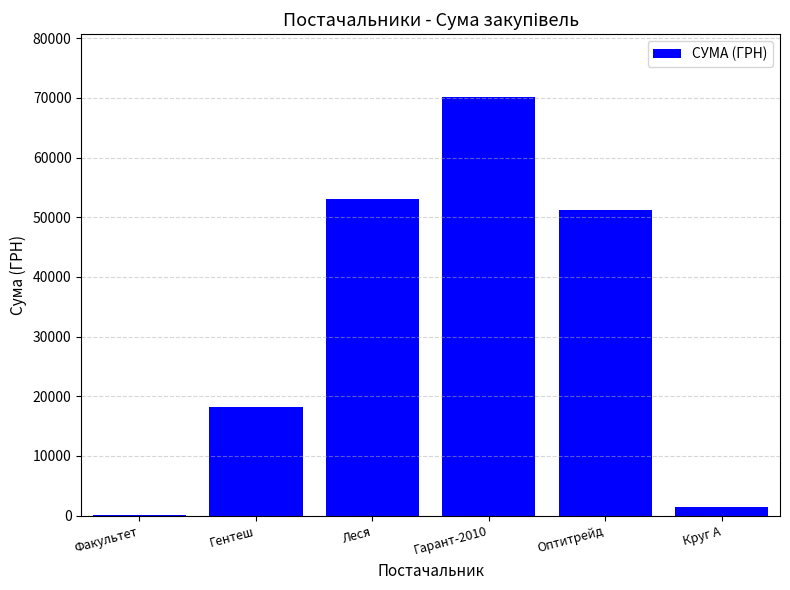

What is the change in value from Леся to Гарант-2010?

+17099.7